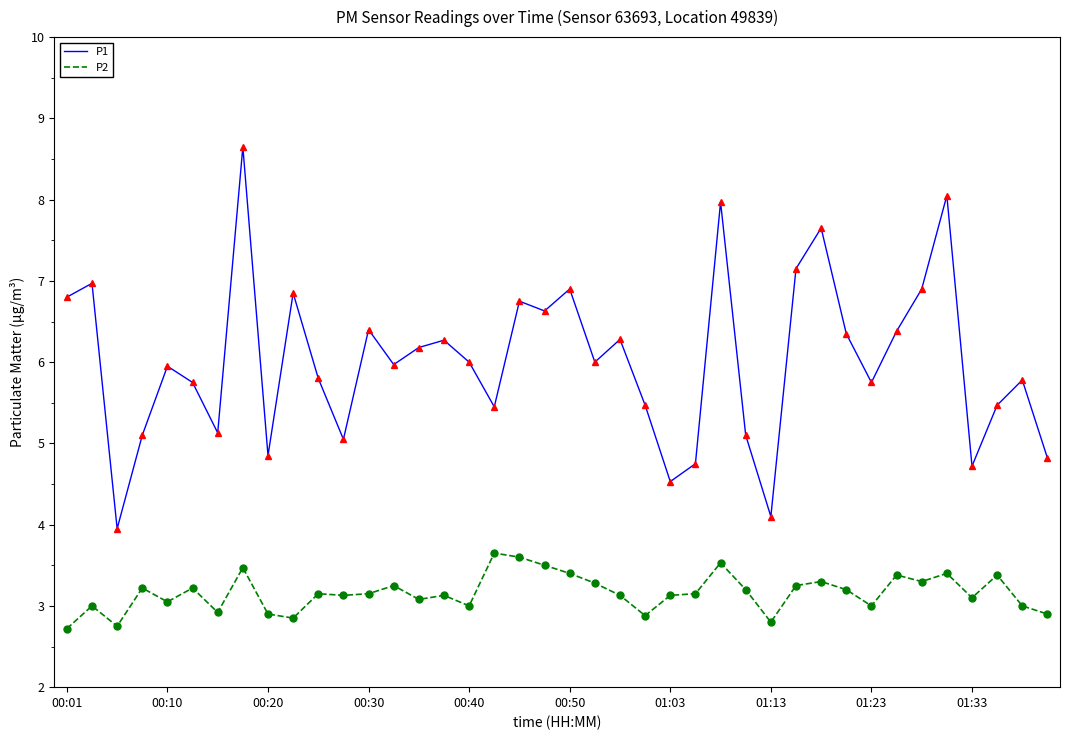

Rank the series by their average value, from highest to lowest.

P1, P2